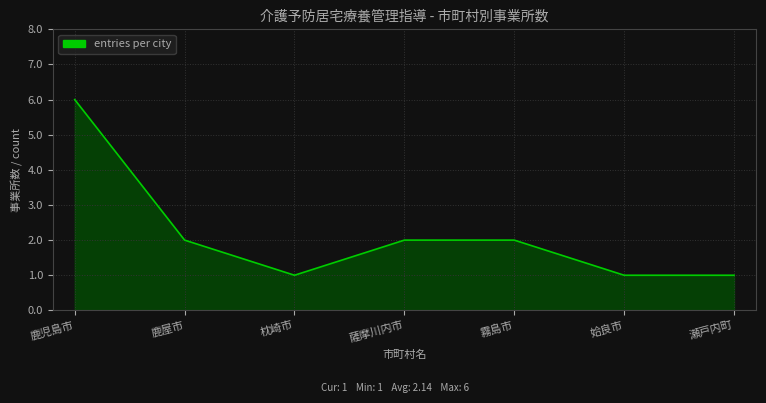

Reading right to left, extract all data points from this chart.

1	1	2	2	1	2	6